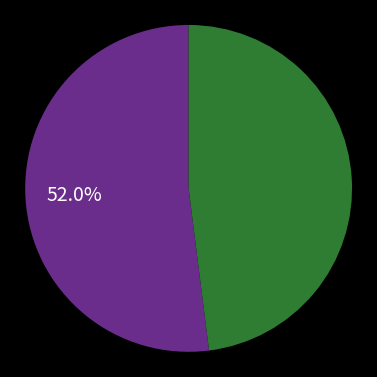

Count the number of slices in the pie.

2